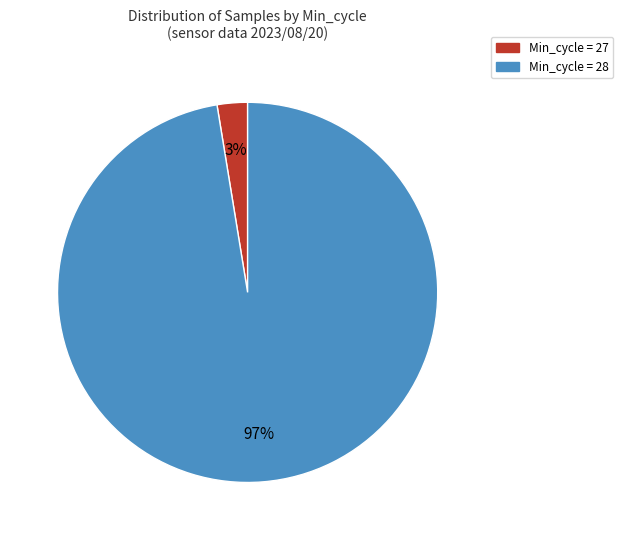

Is there any slice that represents more than half of the pie?

Yes